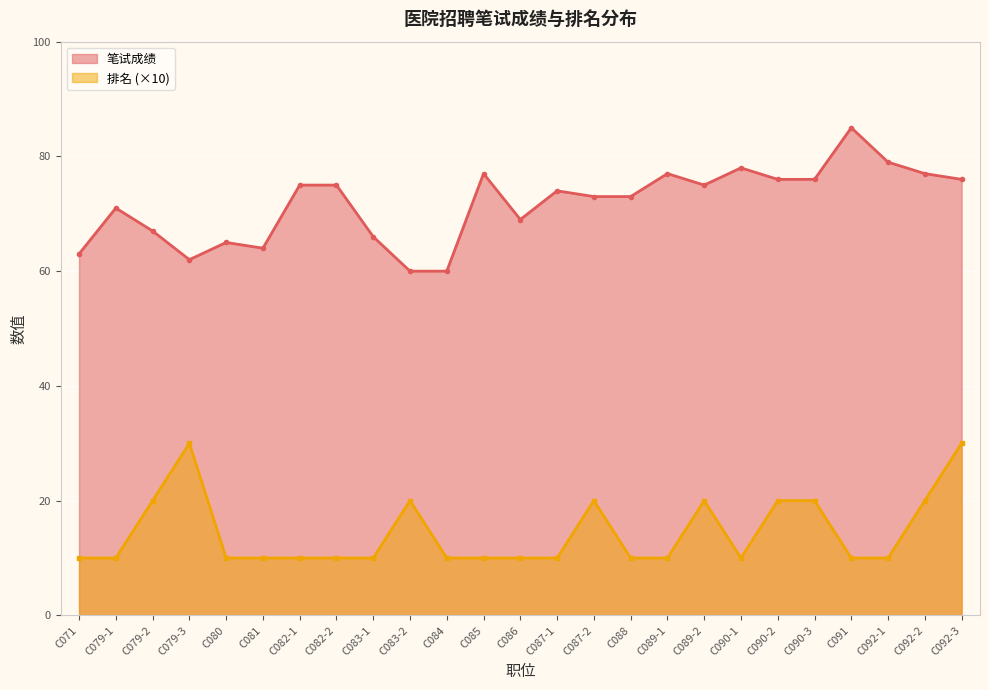

The 笔试成绩 series shows 52 at C092-3. True or false?

False